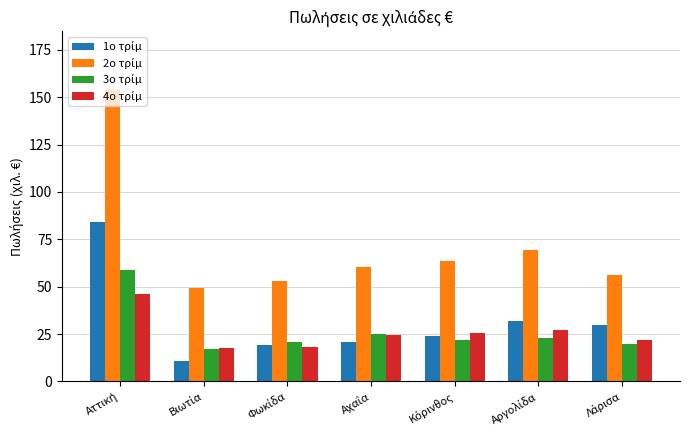

What is the maximum value shown in the chart?

154.0